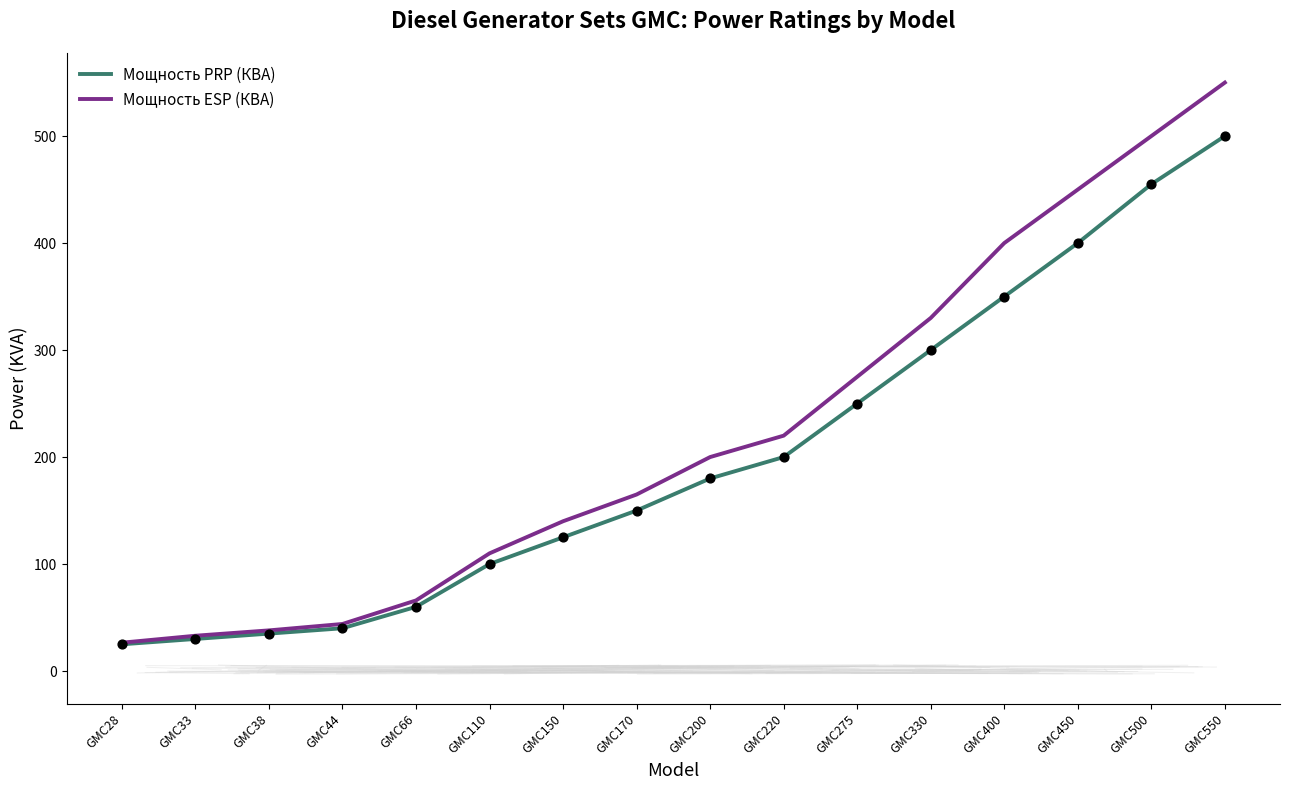

What is the spread (max minus min) of values at GMC450?

50.0